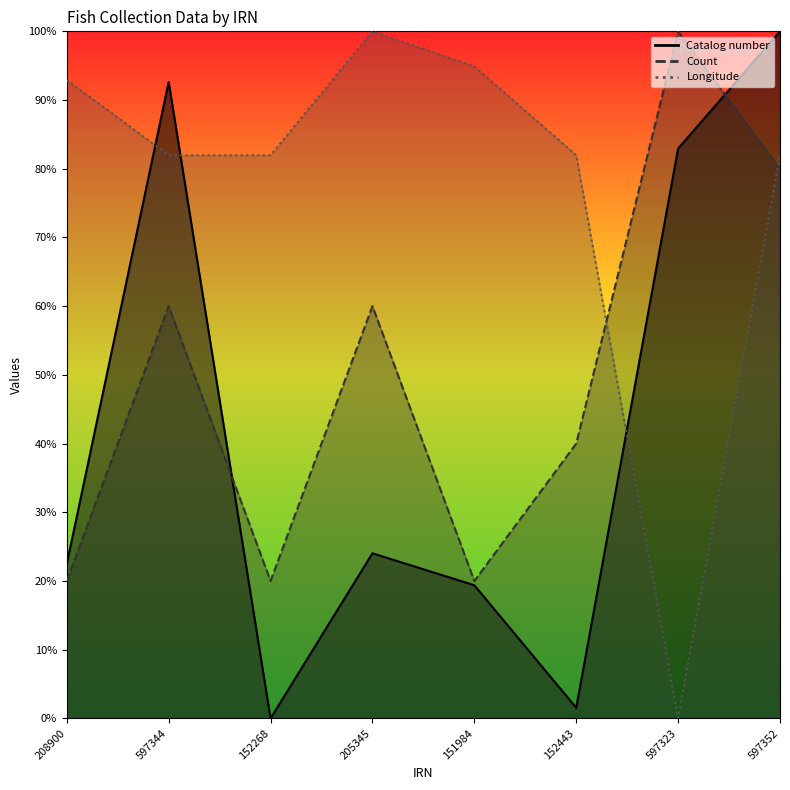

Reading right to left, list all the values displayed in this chart.

Catalog number: 597352=1.0	597323=0.8	152443=0.0	151984=0.2	205345=0.2	152268=0.0	597344=0.9	208900=0.2
Count: 597352=0.8	597323=1.0	152443=0.4	151984=0.2	205345=0.6	152268=0.2	597344=0.6	208900=0.2
Longitude: 597352=0.8	597323=0.0	152443=0.8	151984=0.9	205345=1.0	152268=0.8	597344=0.8	208900=0.9